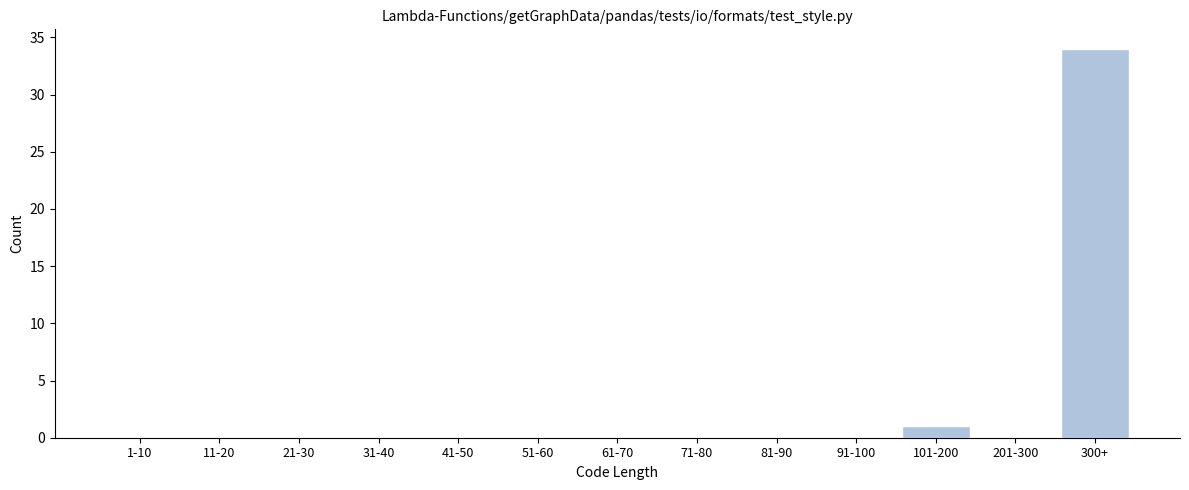

Reading right to left, list all the values displayed in this chart.

300+=34	201-300=0	101-200=1	91-100=0	81-90=0	71-80=0	61-70=0	51-60=0	41-50=0	31-40=0	21-30=0	11-20=0	1-10=0